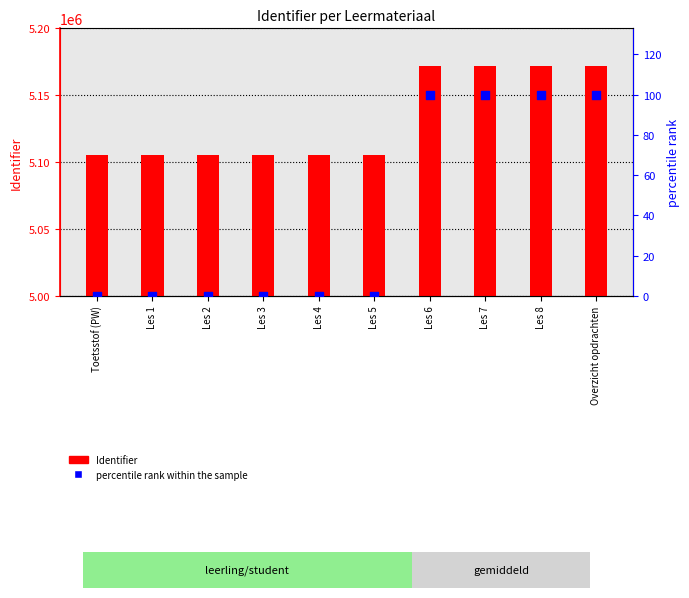

Is the value of percentile rank within the sample at Les 3 greater than the value of Identifier at Les 5?

No